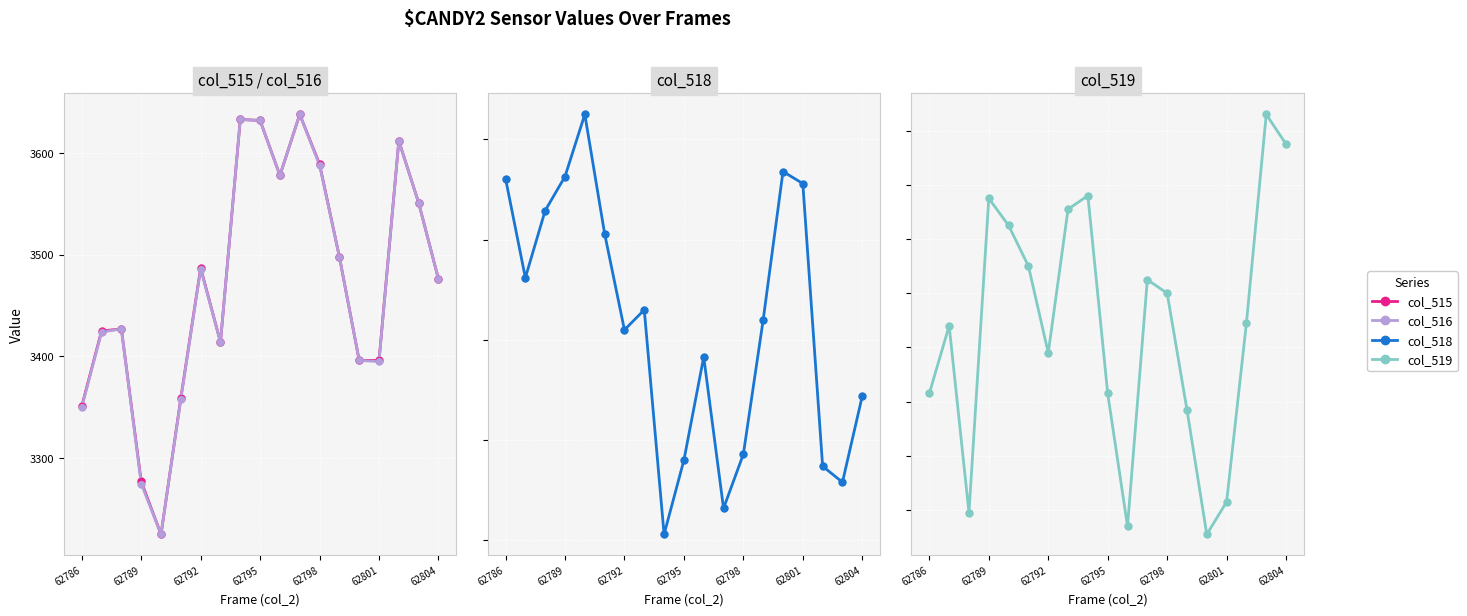

What are all the series names shown in the legend?

col_515, col_516, col_518, col_519